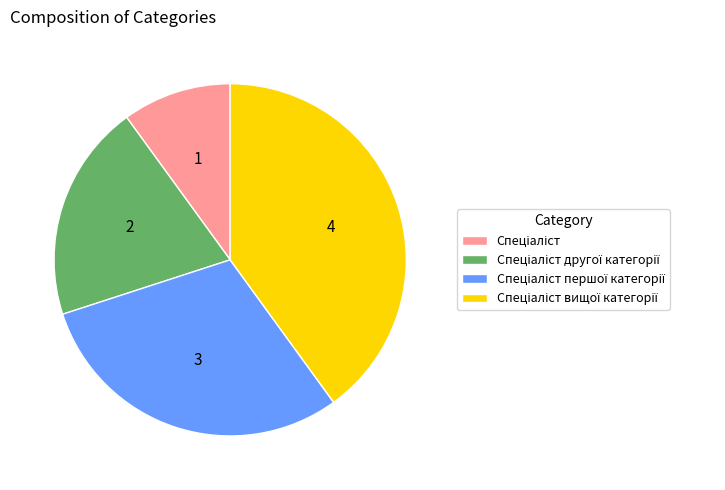

Is there a majority slice in this chart?

No